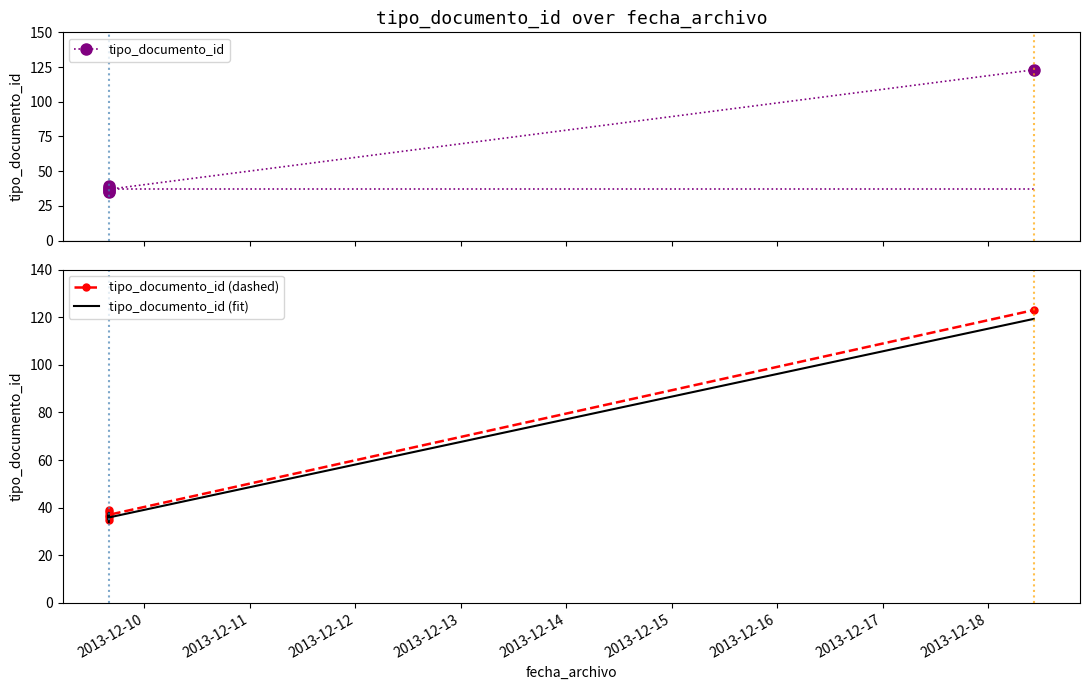

The tipo_documento_id series shows 61.6 at 2013-12-14. True or false?

False